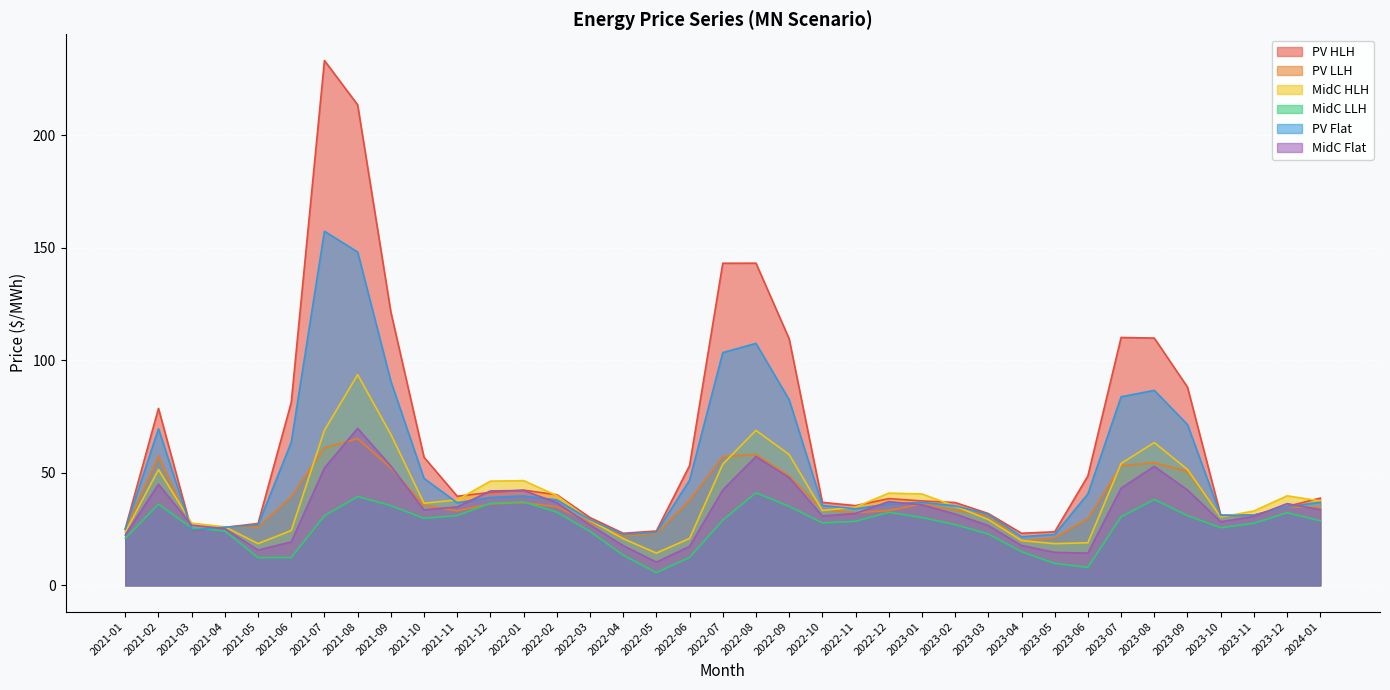

What is the average value of the MidC HLH series?

39.3